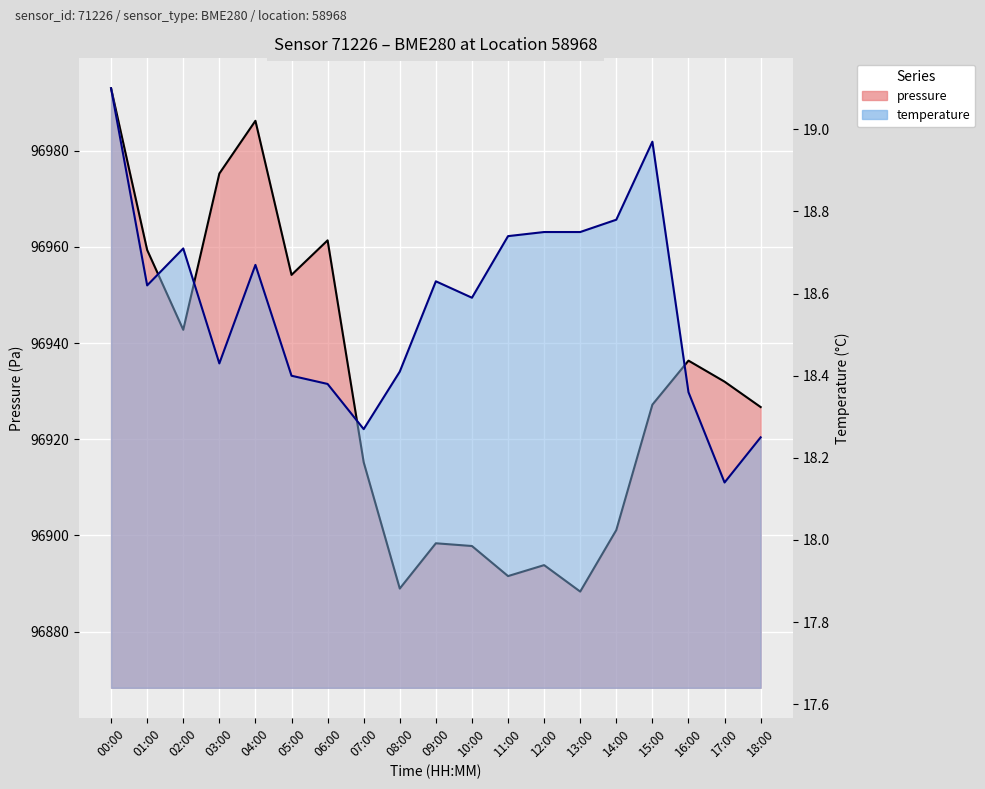

True or false: temperature and pressure cross at least once.

False